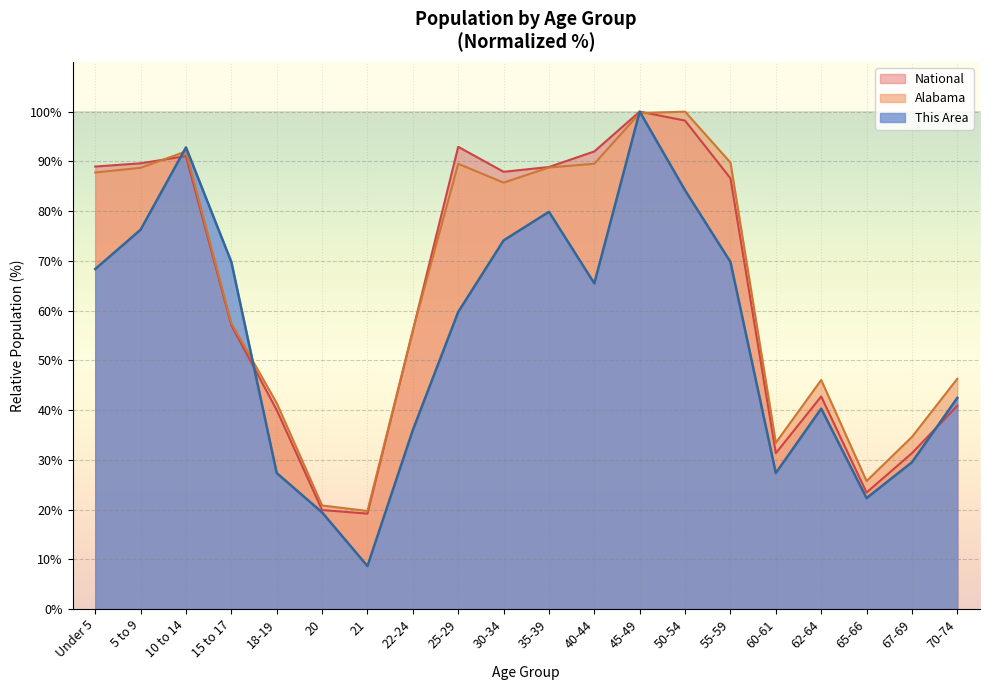

True or false: Alabama has a value of 100.0 at 50-54.

True